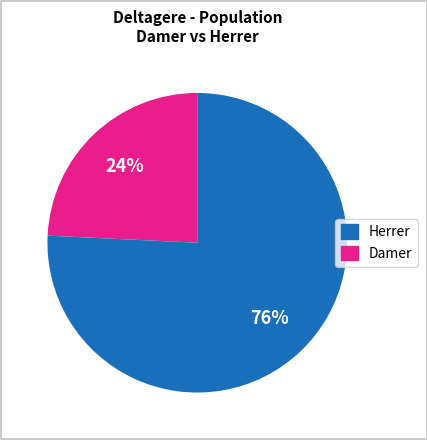

Does any single category account for the majority?

Yes